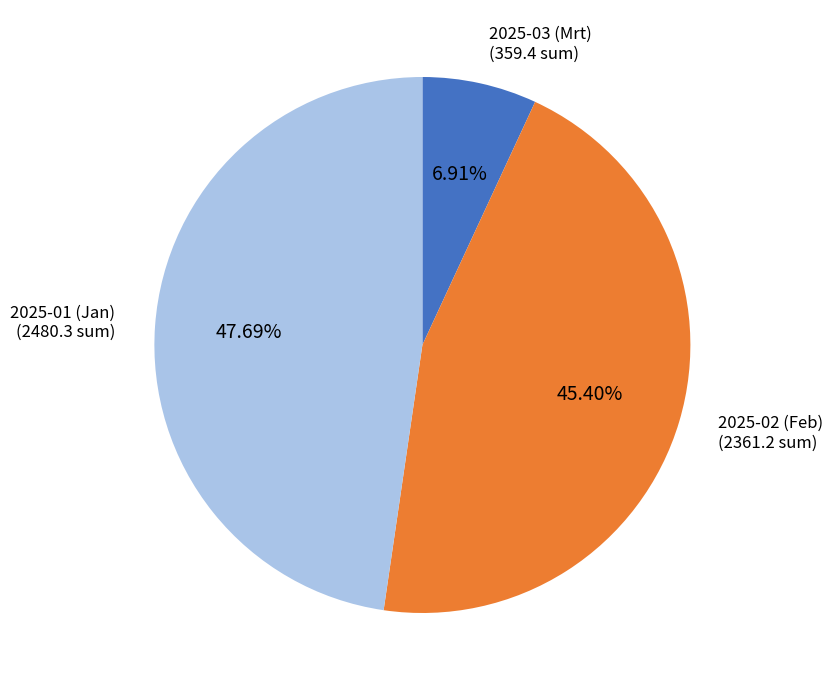

Which category has the smallest portion of the pie?

2025-03 (Mrt)